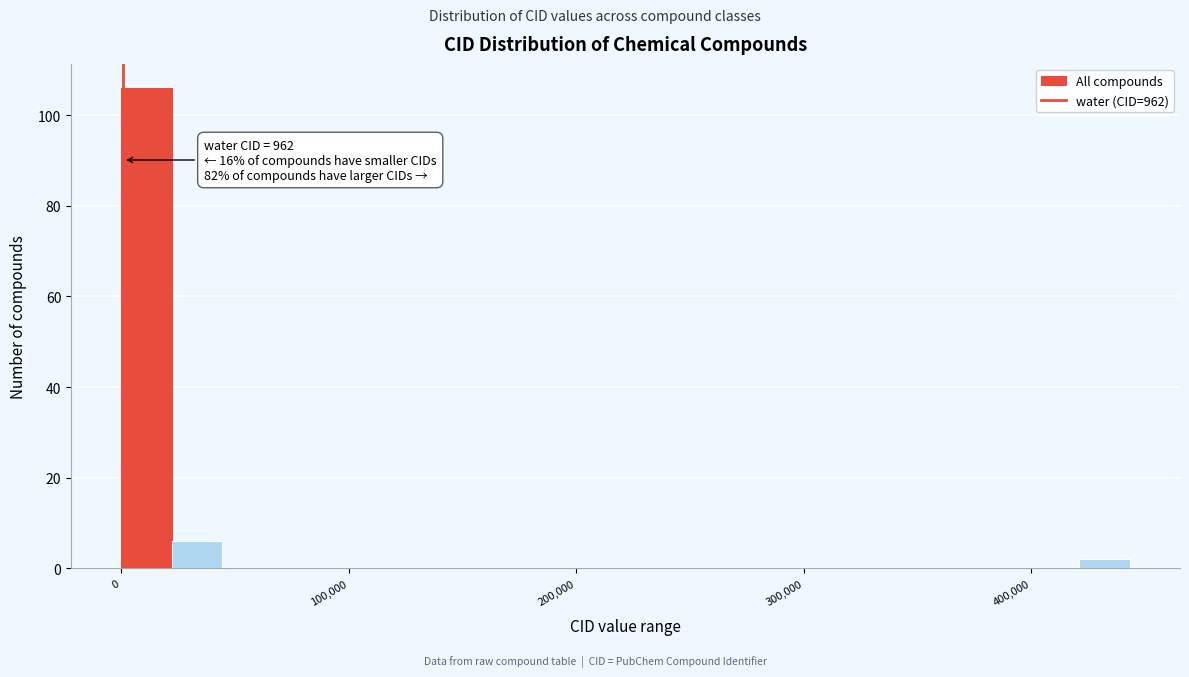

Around what value on the x-axis is the tallest bar? Give the approximate position of its centre, as read against the axis.

10000